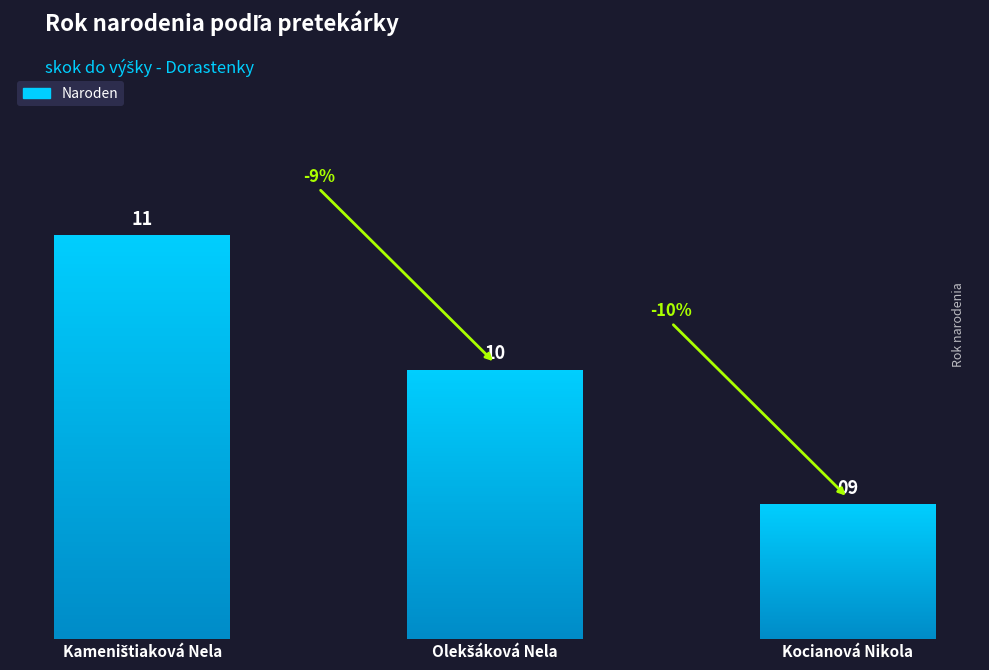

At which category does the chart reach its peak across all series?

Kameništiaková Nela